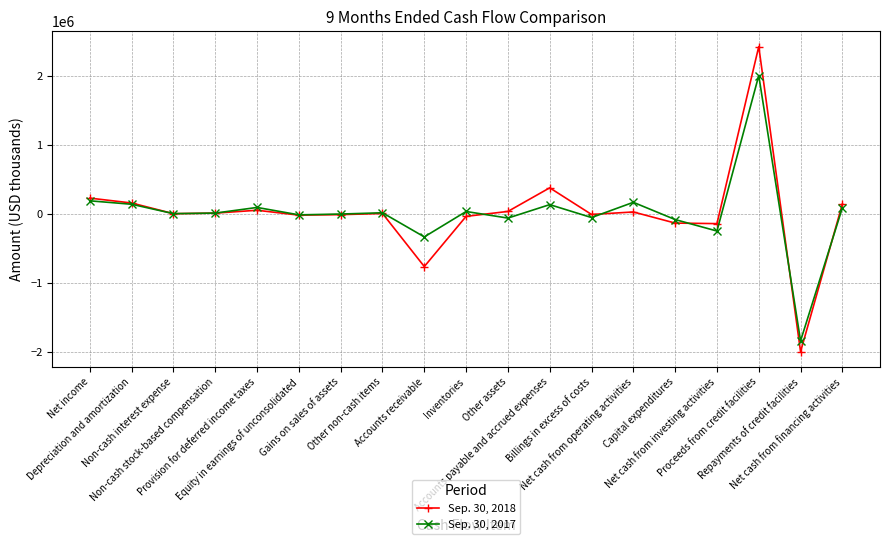

How many data points does each series have?

19